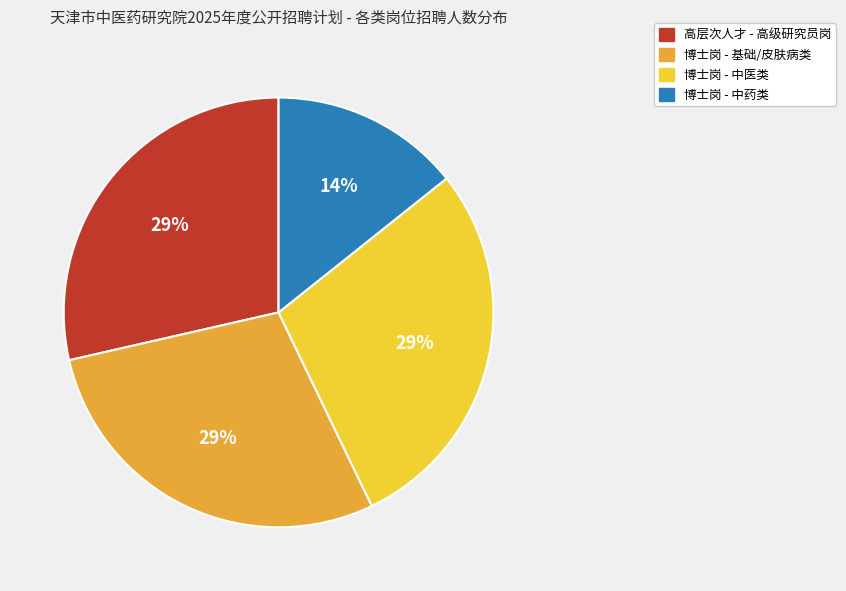

Does any single category account for the majority?

No